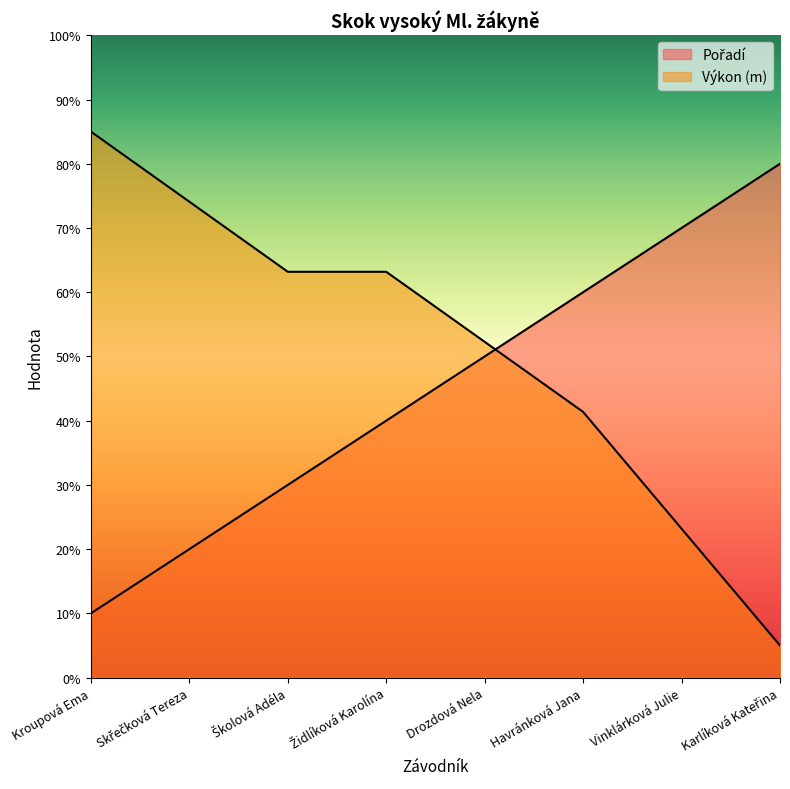

Does the chart have visible grid lines?

No